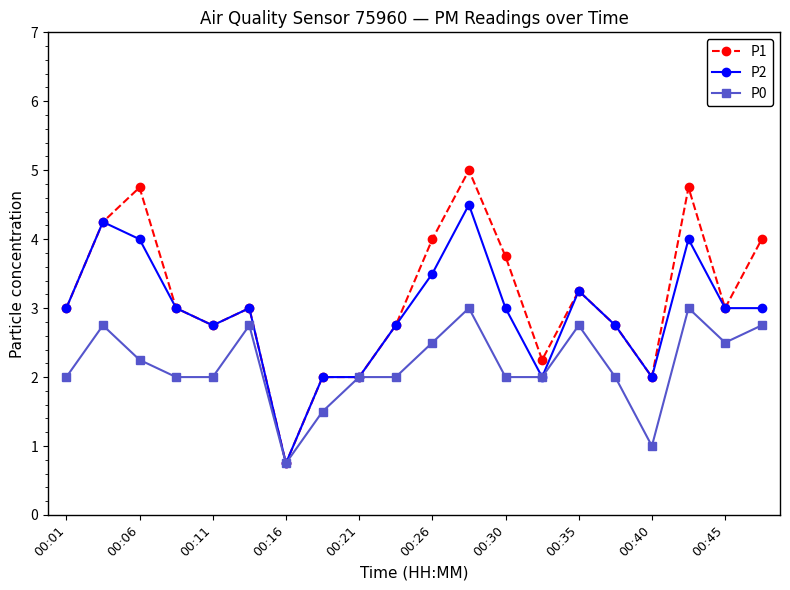

Rank the series by their maximum value, from lowest to highest.

P0, P2, P1